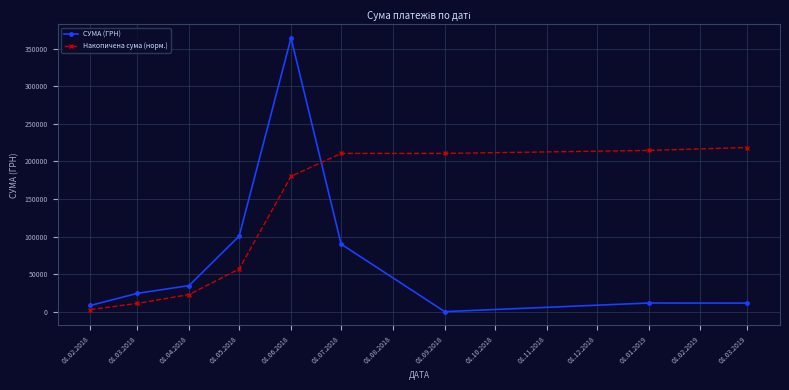

What is the label of the 3rd point from the right?

01.09.2018